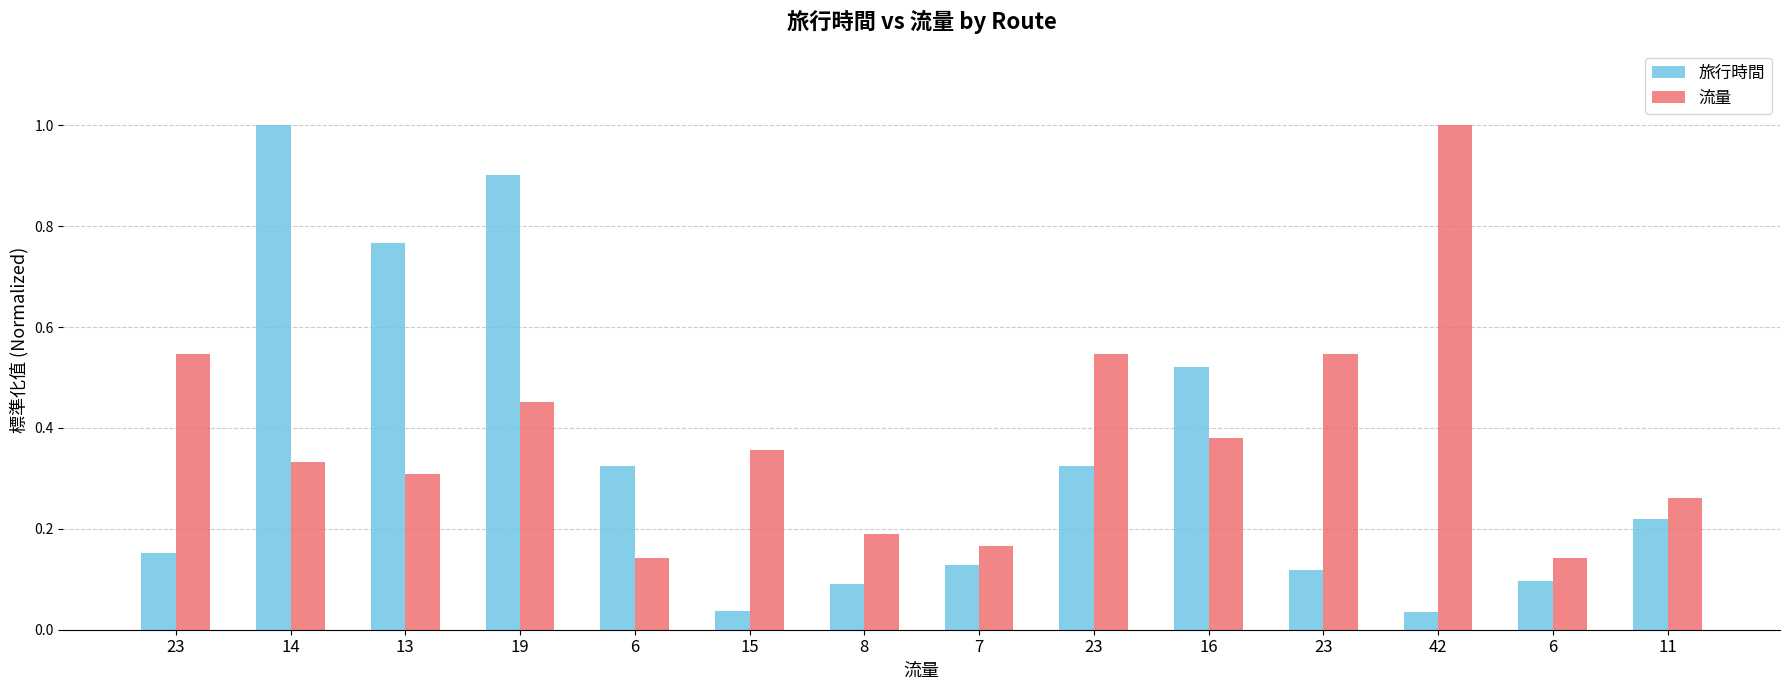

At 13, list the series in order from smallest to largest.

流量, 旅行時間